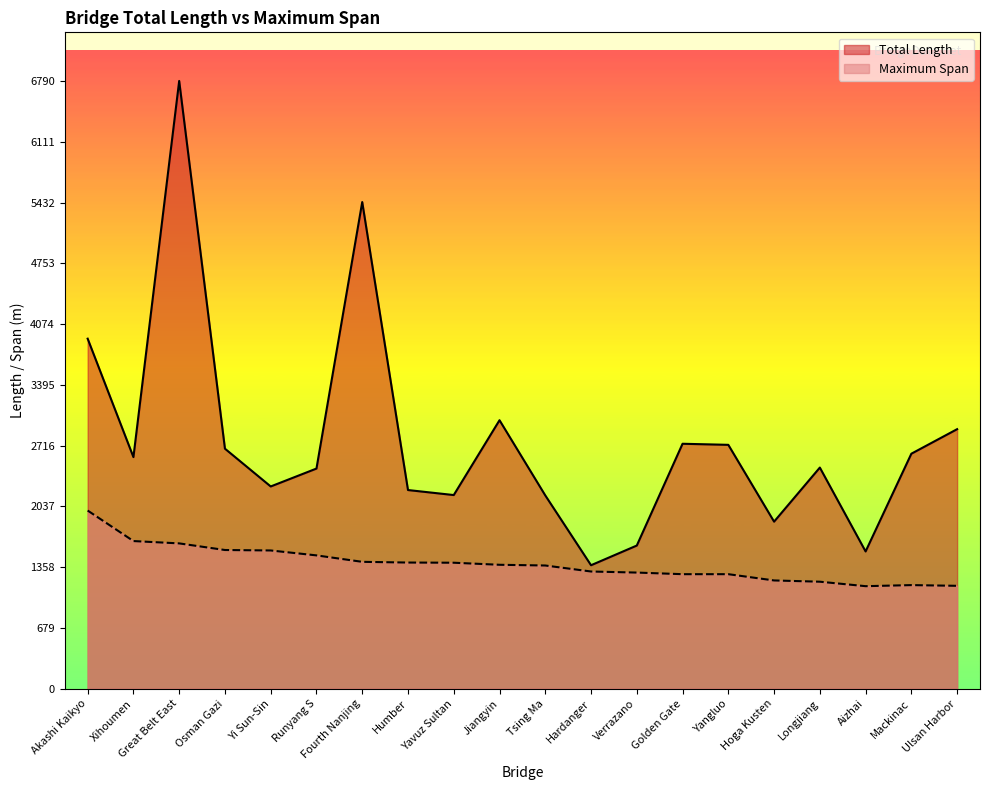

What position from the right is Osman Gazi?

17